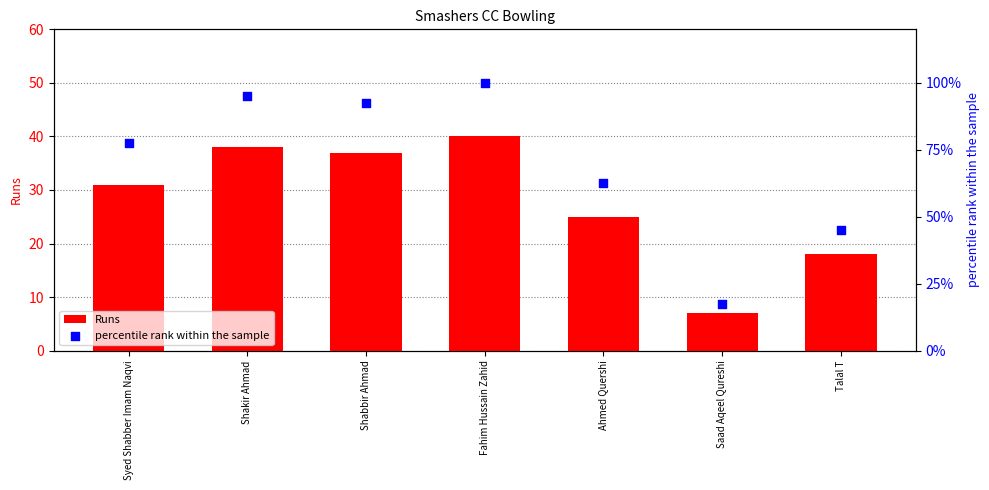

Which series contains the lowest Y value?

Runs